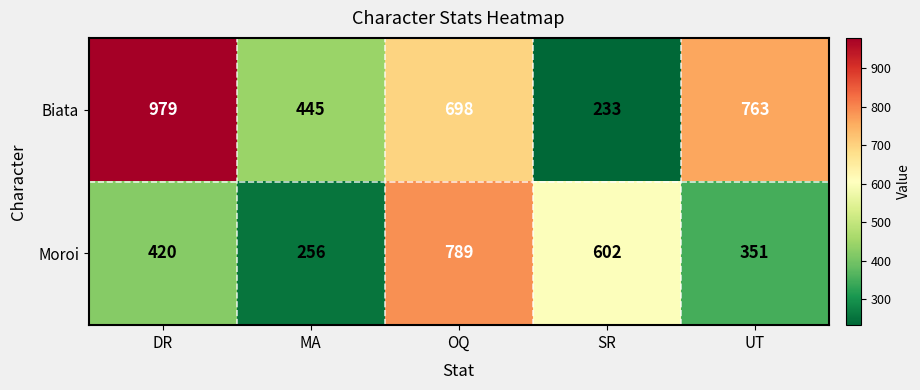

Reading left to right, transcribe all the data shown in this chart.

Biata: DR=979	MA=445	OQ=698	SR=233	UT=763
Moroi: DR=420	MA=256	OQ=789	SR=602	UT=351